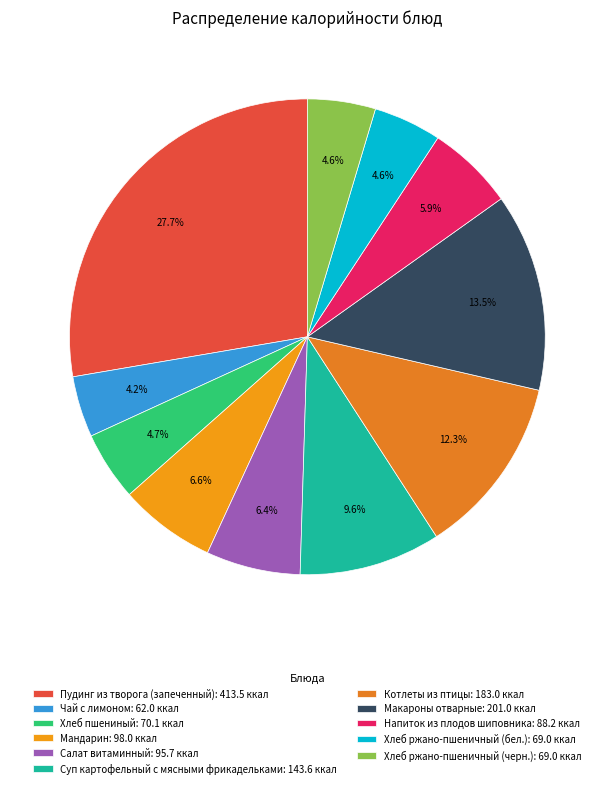

Is it true that Хлеб ржано-пшеничный (черн.) is 5% of the pie?

True